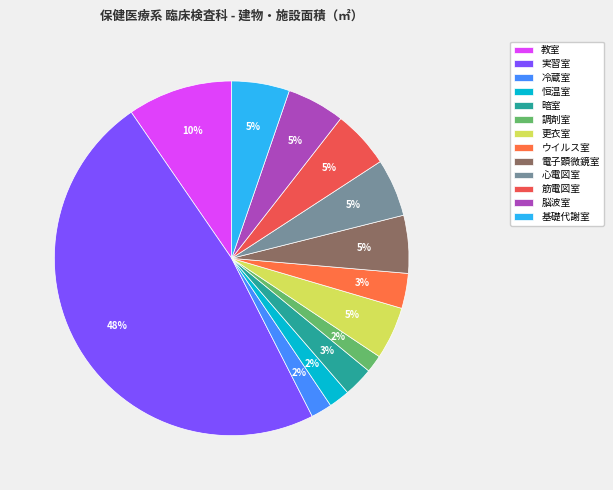

To the nearest percent, what percentage of the pie is 心電図室?

5%